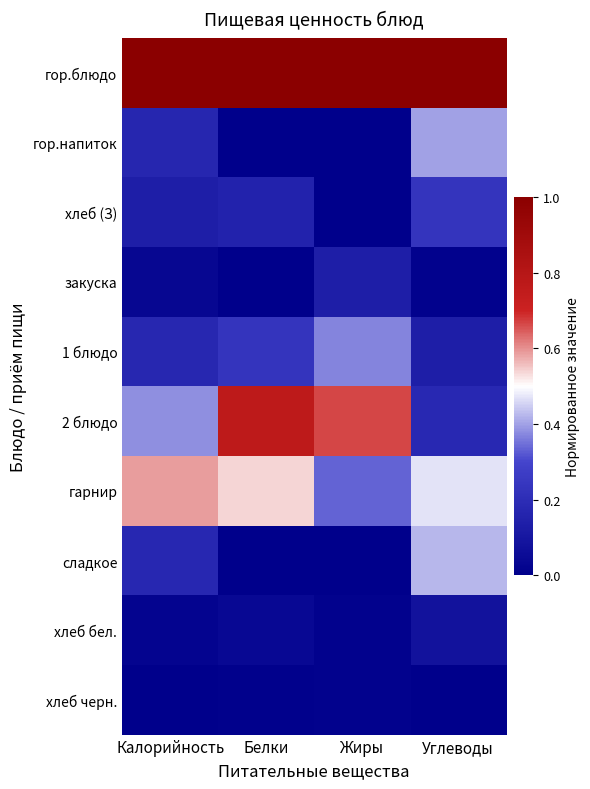

Which label corresponds to the smallest value in the chart?

Белки